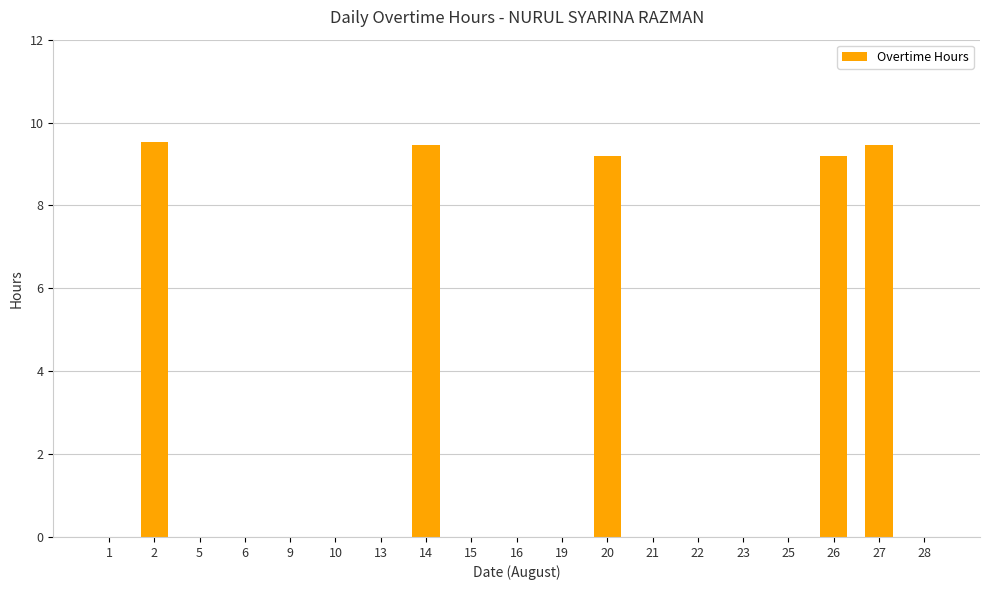

What is the sum of all values?

46.8